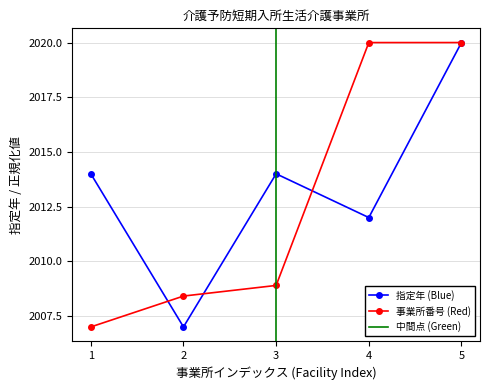

How many interior local valleys does the 指定年 (Blue) series have?

2